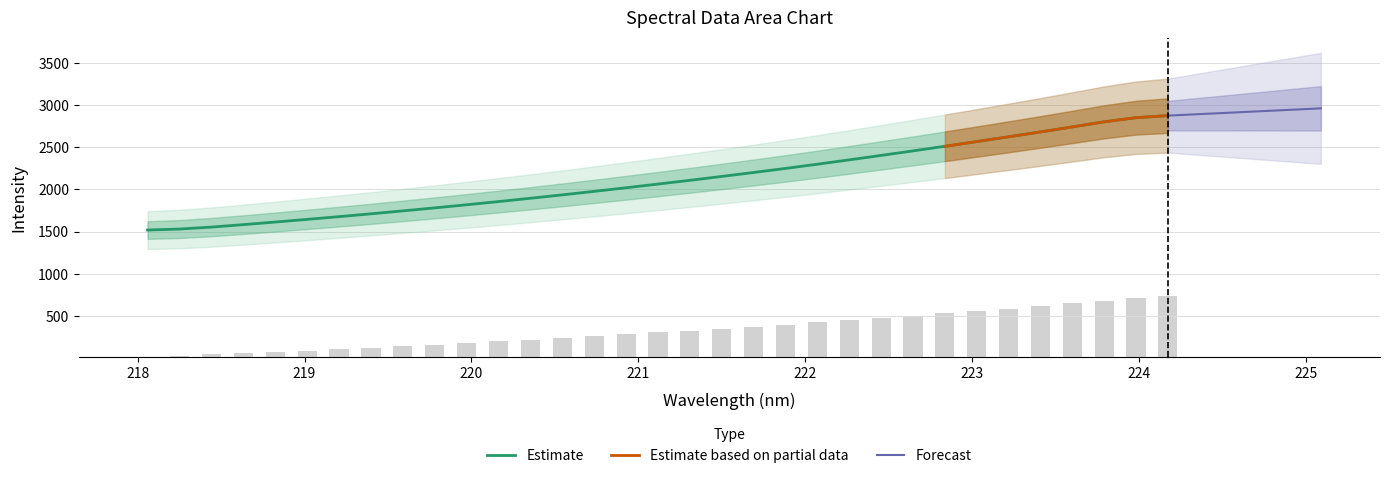

Where is the data nearest to the value 371?

221.6902